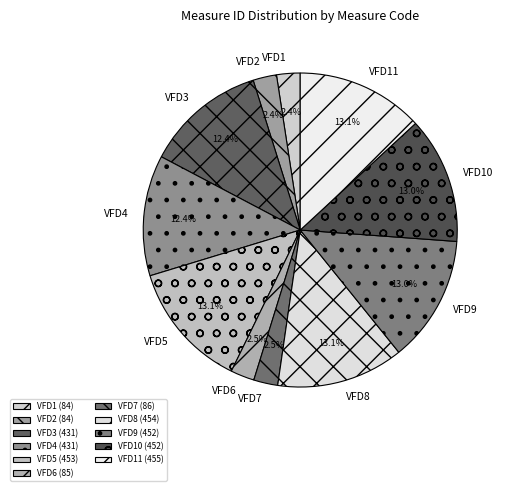

True or false: VFD3 accounts for 12% of the total.

True